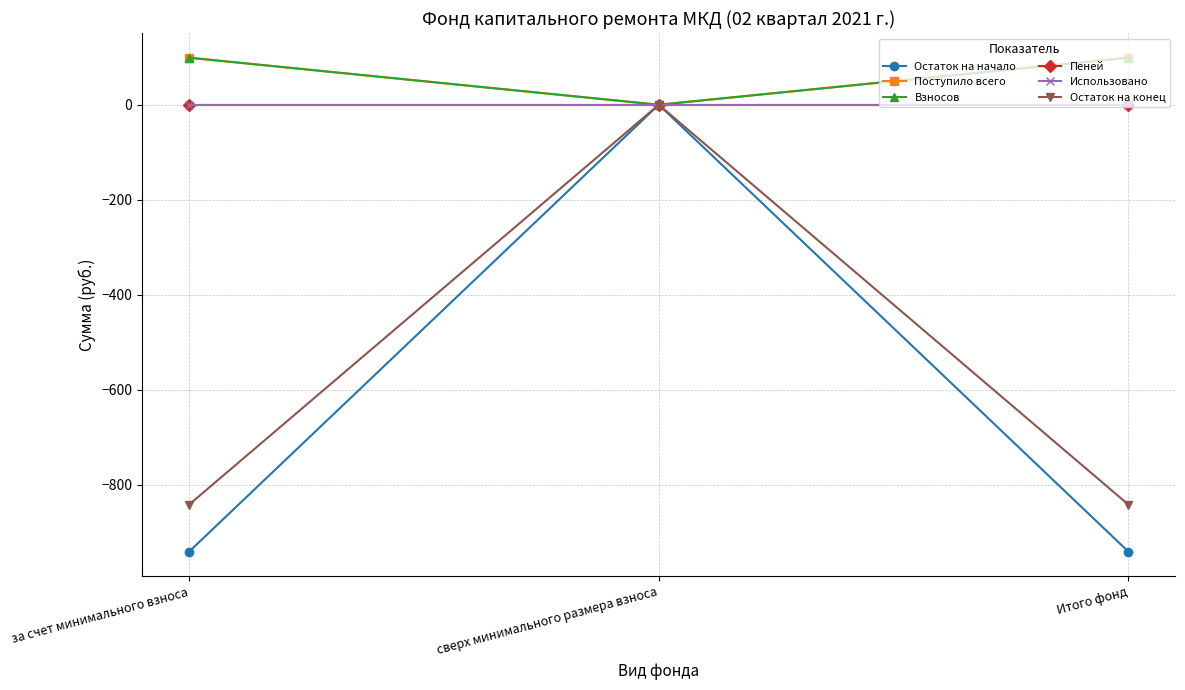

At which category is the sum across all series the highest?

сверх минимального размера взноса